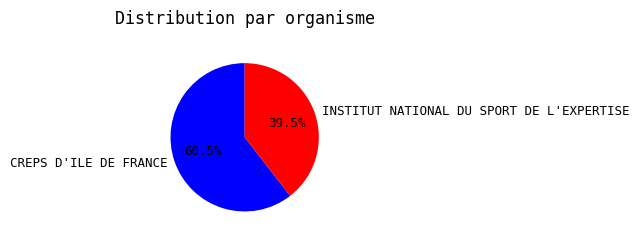

What is the ratio of the value at INSTITUT NATIONAL DU SPORT DE L'EXPERTISE to the value at CREPS D'ILE DE FRANCE?

0.7